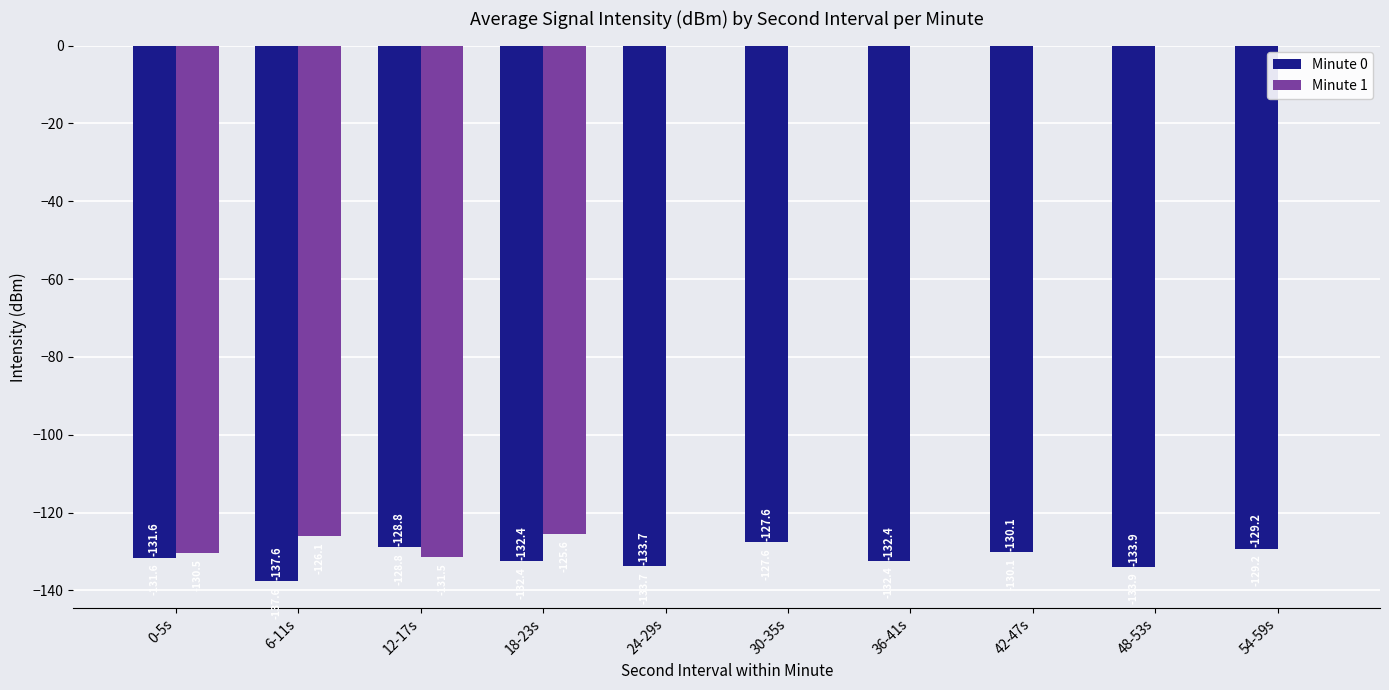

Which series has the largest total across all categories?

Minute 1